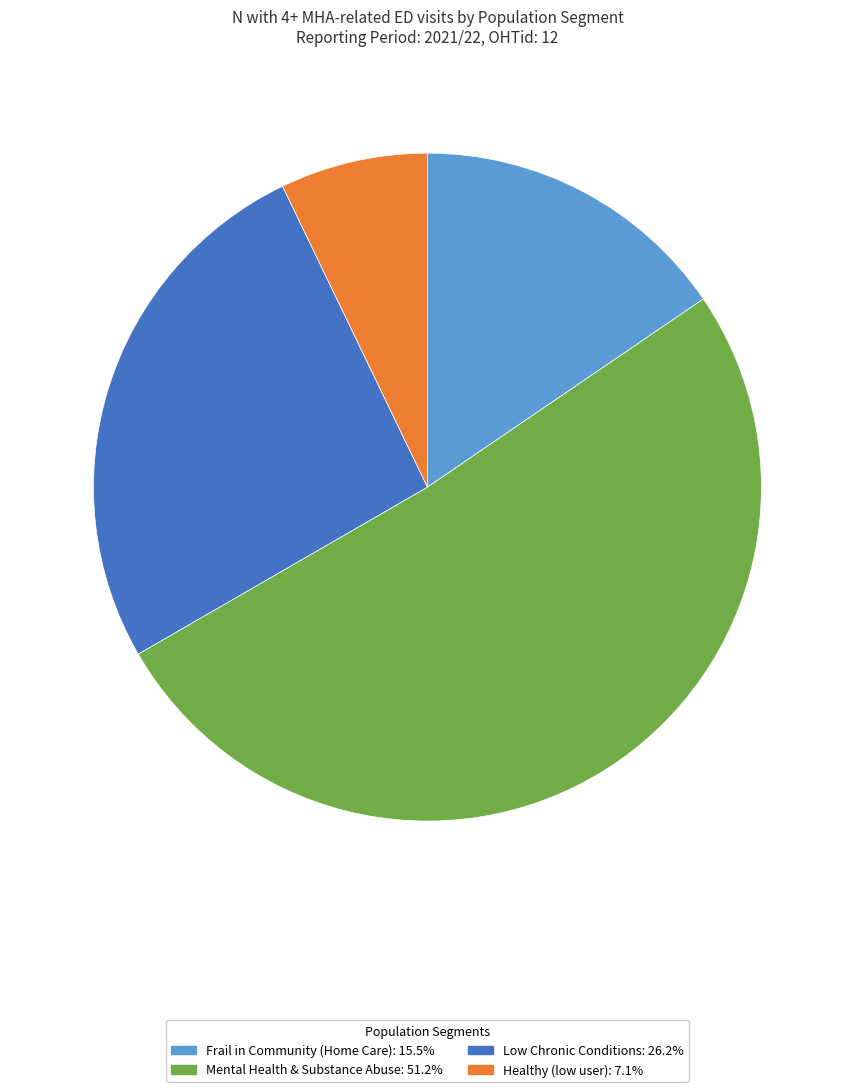

The Mental Health & Substance Abuse slice represents 44% of the pie. True or false?

False